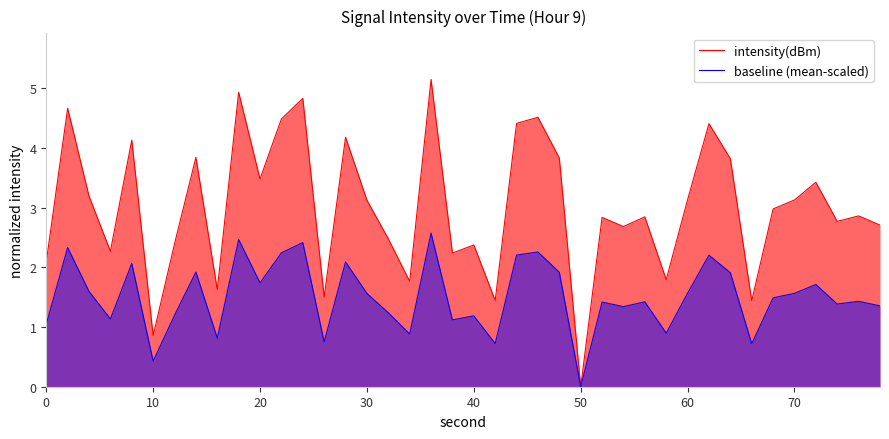

Does the chart have visible grid lines?

No